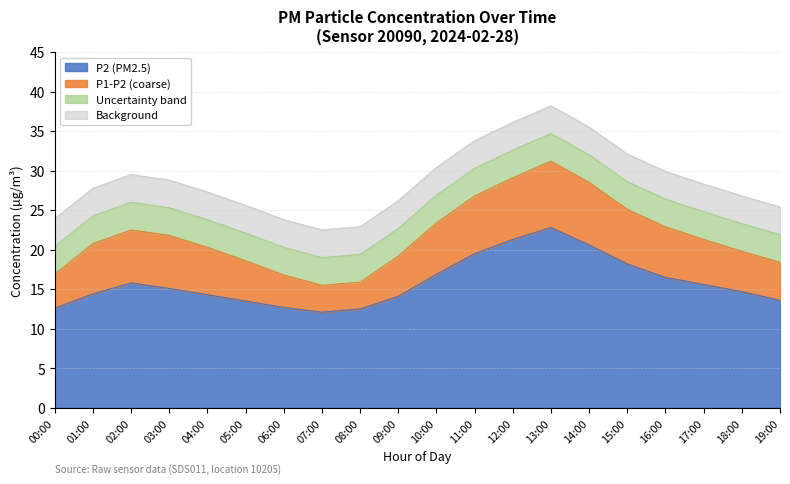

How many lines are shown in the chart?

4